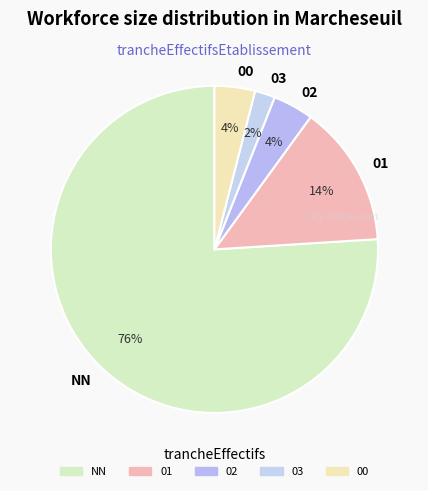

How many slices are in this pie chart?

5